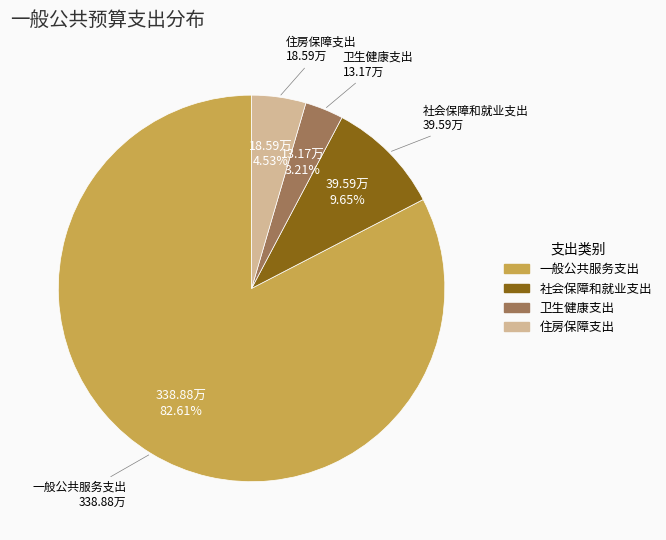

The 一般公共服务支出 slice represents 83% of the pie. True or false?

True